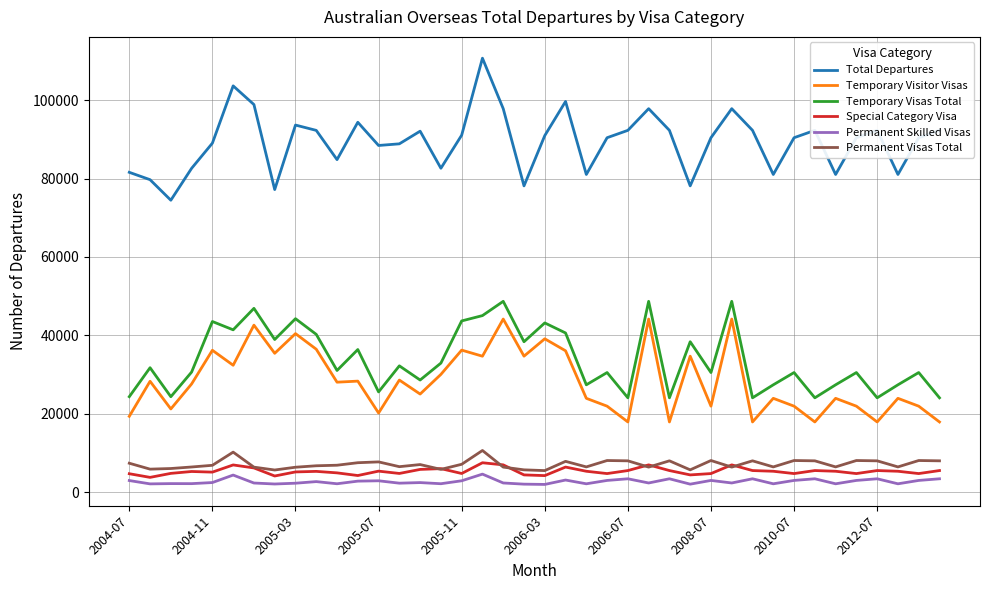

True or false: Total Departures and Temporary Visitor Visas cross at least once.

False